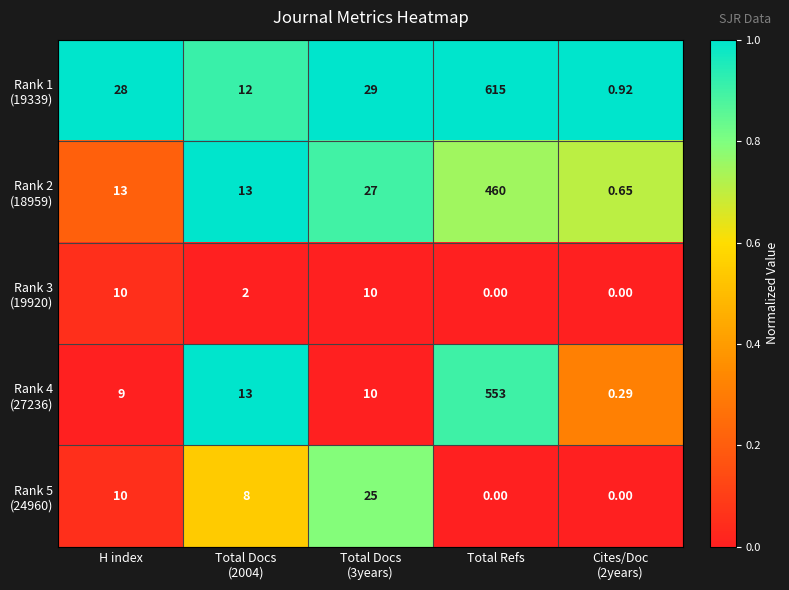

At which category is the sum across all series the highest?

Total Refs